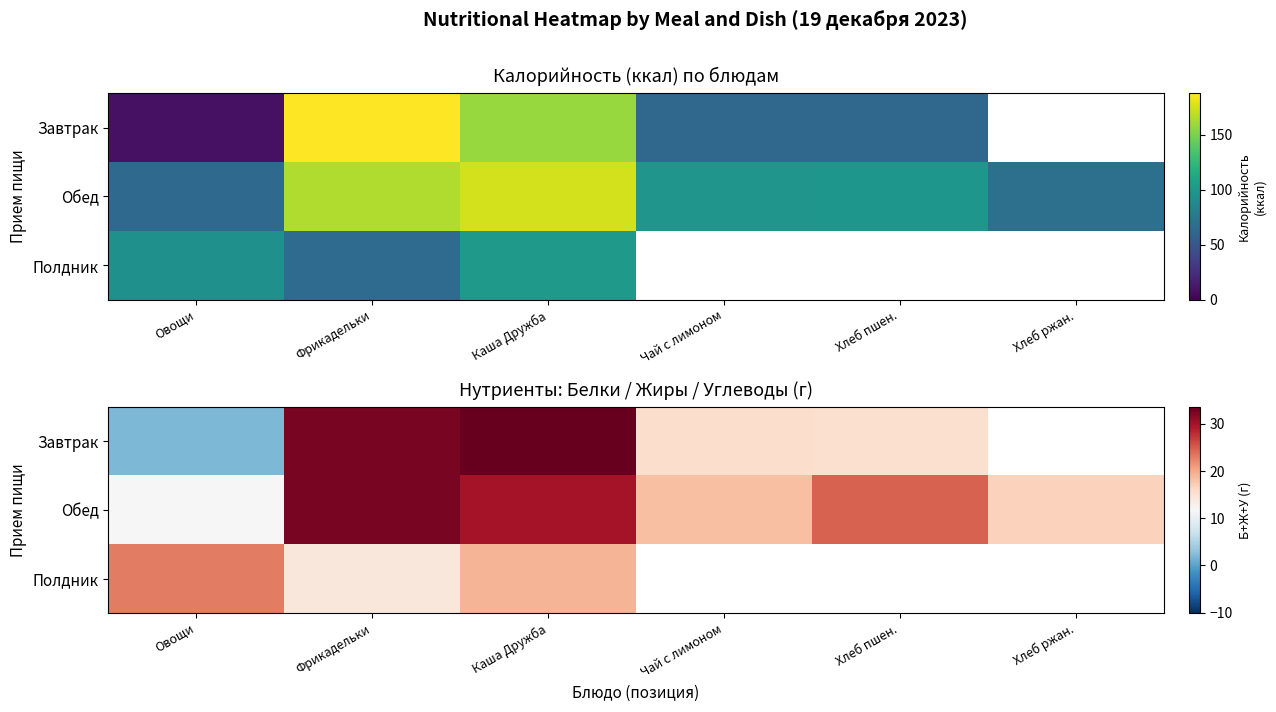

Which series has the widest spread of values?

Завтрак